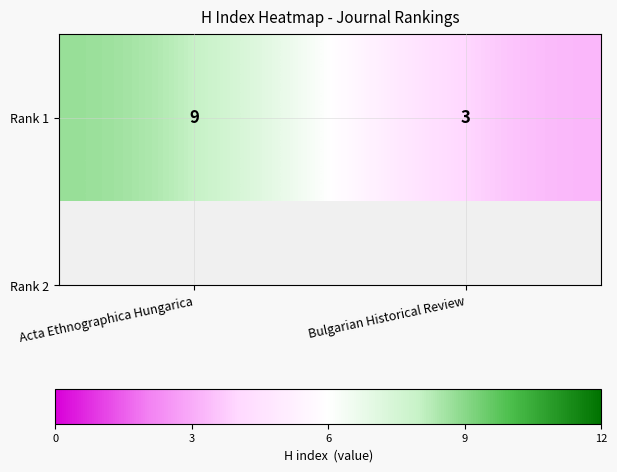

The value at Acta Ethnographica Hungarica is 9. True or false?

True